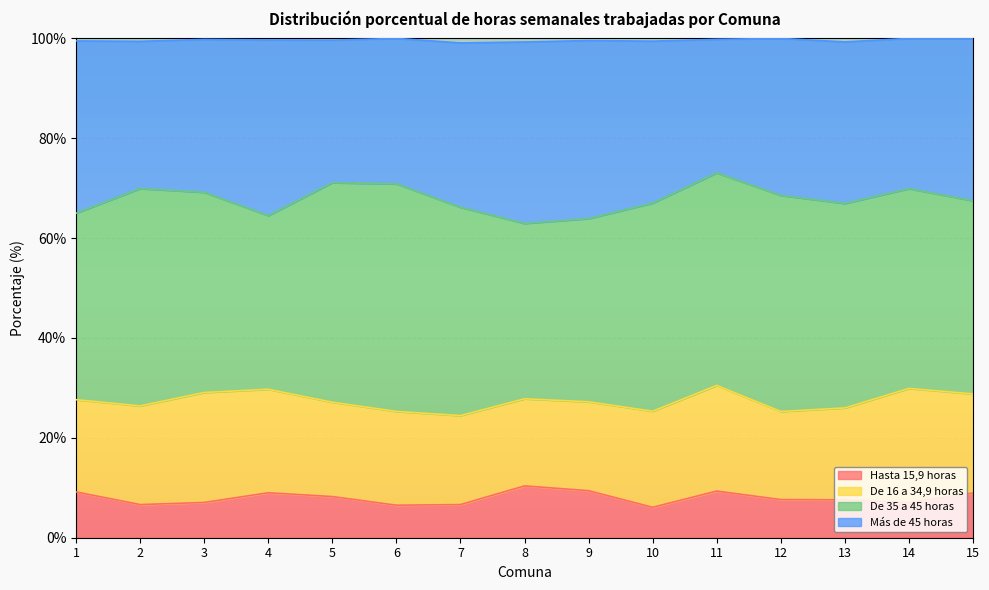

What is the total value across all series at 7?

99.1